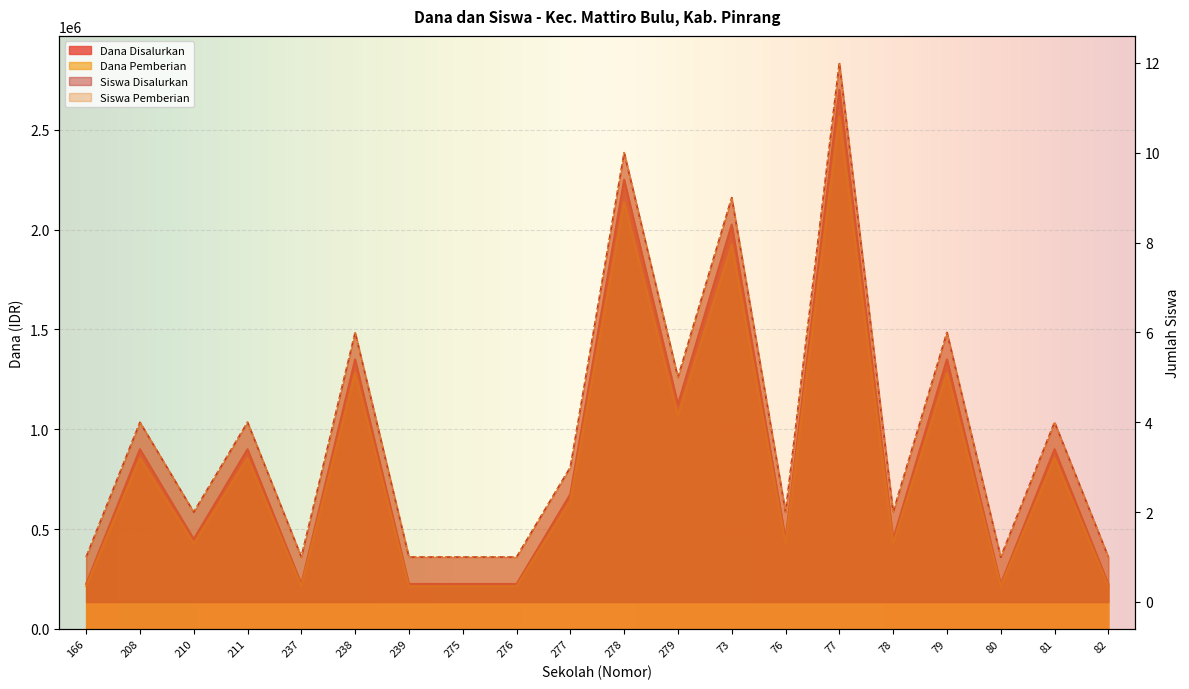

True or false: Dana Pemberian has a value of 1 at 276.

True